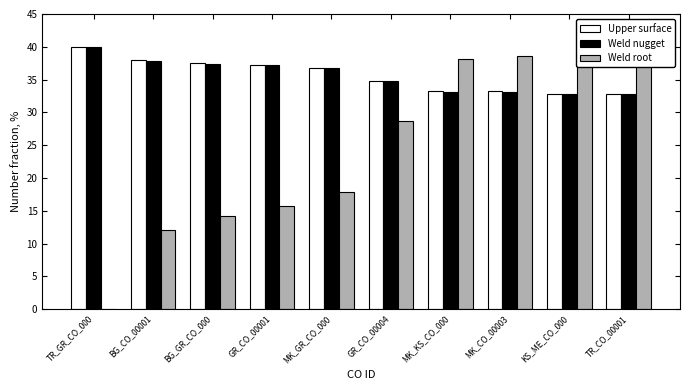

Reading left to right, what are all the values shown in this chart?

Upper surface: TR_GR_CO_000=40.0	BG_CO_00001=38.0	BG_GR_CO_000=37.6	GR_CO_00001=37.2	MK_GR_CO_000=36.8	GR_CO_00004=34.8	MK_KS_CO_000=33.2	MK_CO_00003=33.2	KS_ME_CO_000=32.8	TR_CO_00001=32.8
Weld nugget: TR_GR_CO_000=40.0	BG_CO_00001=37.8	BG_GR_CO_000=37.5	GR_CO_00001=37.2	MK_GR_CO_000=36.8	GR_CO_00004=34.8	MK_KS_CO_000=33.1	MK_CO_00003=33.1	KS_ME_CO_000=32.8	TR_CO_00001=32.8
Weld root: TR_GR_CO_000=0.0	BG_CO_00001=12.0	BG_GR_CO_000=14.2	GR_CO_00001=15.8	MK_GR_CO_000=17.9	GR_CO_00004=28.7	MK_KS_CO_000=38.2	MK_CO_00003=38.6	KS_ME_CO_000=39.8	TR_CO_00001=40.0